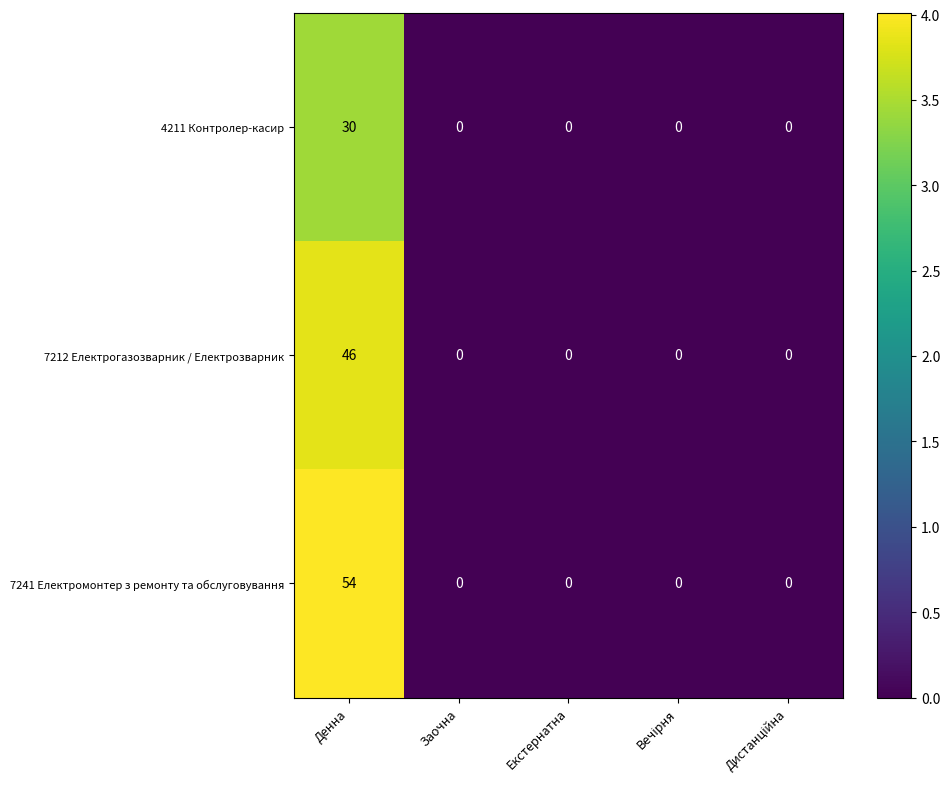

Rank the series by their average value, from lowest to highest.

4211 Контролер-касир, 7212 Електрогазозварник / Електрозварник, 7241 Електромонтер з ремонту та обслуговування